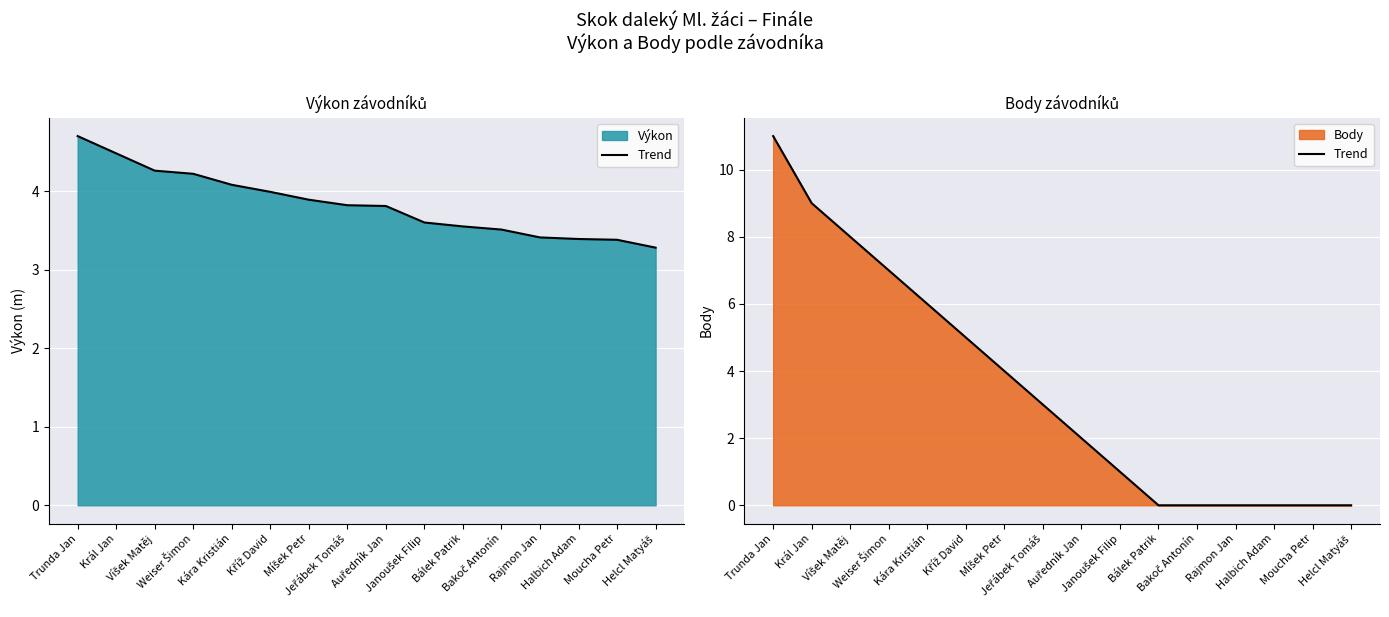

What is the change in value from Jeřábek Tomáš to Rajmon Jan?

-3